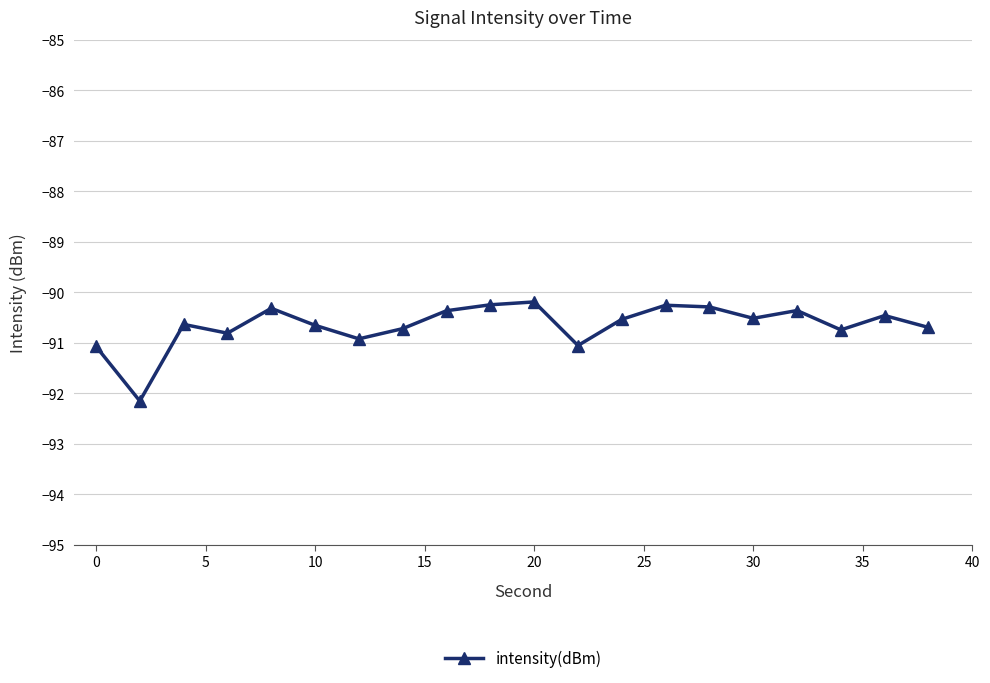

What is the value of the 8th point from the left?

-90.7